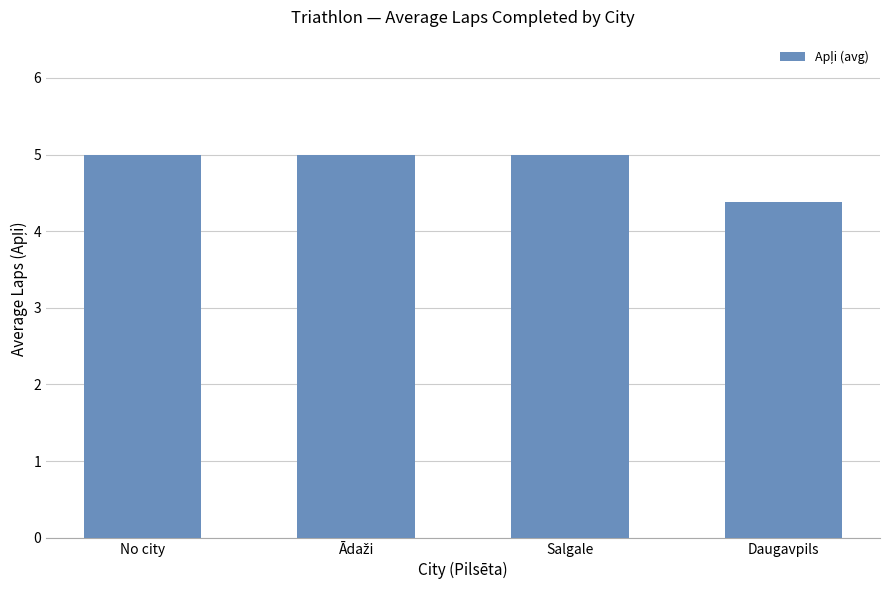

What is the change in value from Salgale to Daugavpils?

-0.6